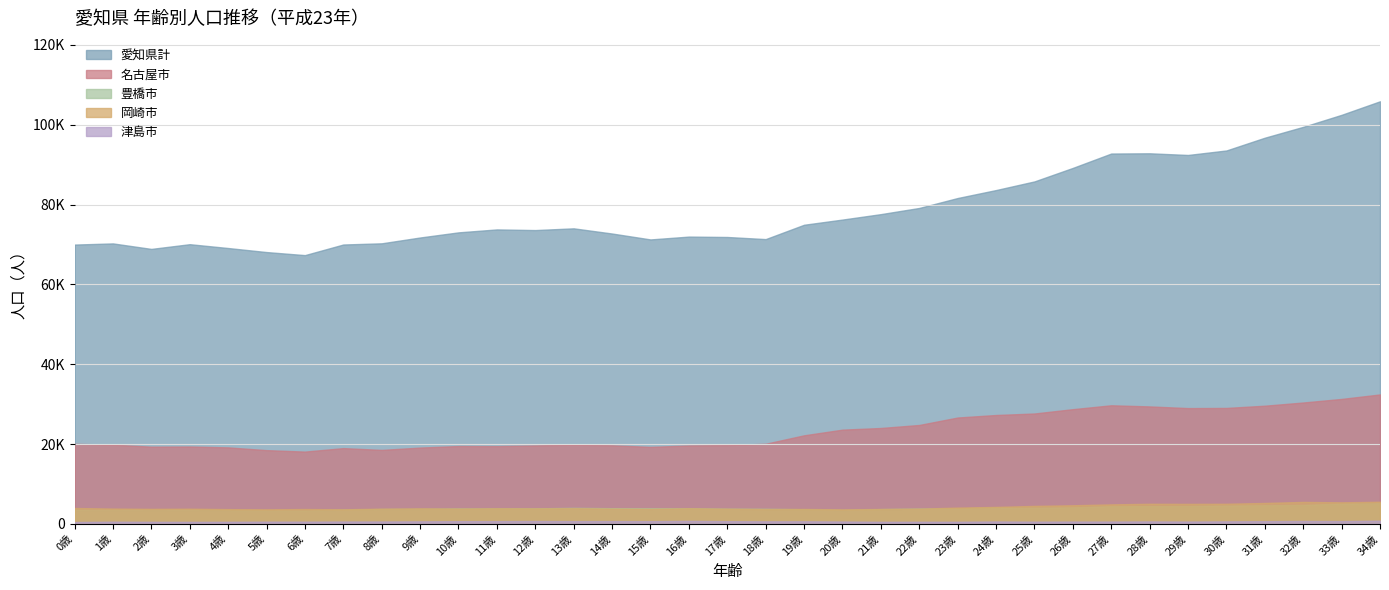

Reading left to right, what are all the values shown in this chart?

愛知県計: 0歳=69987	1歳=70277	2歳=68899	3歳=70082	4歳=69123	5歳=68111	6歳=67345	7歳=70005	8歳=70301	9歳=71761	10歳=73046	11歳=73782	12歳=73619	13歳=74053	14歳=72754	15歳=71275	16歳=71985	17歳=71886	18歳=71358	19歳=74951	20歳=76250	21歳=77611	22歳=79160	23歳=81649	24歳=83643	25歳=85808	26歳=89194	27歳=92794	28歳=92853	29歳=92434	30歳=93561	31歳=96758	32歳=99480	33歳=102491	34歳=105882
名古屋市: 0歳=20075	1歳=19863	2歳=19355	3歳=19398	4歳=19180	5歳=18491	6歳=18125	7歳=18997	8歳=18548	9歳=19132	10歳=19520	11歳=19497	12歳=19668	13歳=19866	14歳=19701	15歳=19301	16歳=19665	17歳=19755	18歳=20091	19歳=22204	20歳=23624	21歳=24038	22歳=24795	23歳=26661	24歳=27292	25歳=27670	26歳=28754	27歳=29726	28歳=29442	29歳=29023	30歳=29060	31歳=29621	32歳=30424	33歳=31319	34歳=32444
津島市: 0歳=483	1歳=569	2歳=537	3歳=526	4歳=540	5歳=574	6歳=574	7歳=612	8歳=619	9歳=650	10歳=692	11歳=702	12歳=732	13歳=702	14歳=713	15歳=692	16歳=767	17歳=689	18歳=654	19歳=664	20歳=614	21歳=538	22歳=551	23歳=545	24歳=626	25歳=573	26歳=601	27歳=601	28歳=635	29歳=600	30歳=648	31歳=689	32歳=742	33歳=712	34歳=815
豊橋市: 0歳=3540	1歳=3503	2歳=3519	3歳=3509	4歳=3478	5歳=3442	6歳=3377	7歳=3583	8歳=3748	9歳=3786	10歳=3874	11歳=3891	12歳=3913	13歳=4026	14歳=3946	15歳=3922	16歳=3935	17歳=3818	18歳=3793	19歳=3686	20歳=3502	21歳=3726	22歳=3848	23歳=3897	24歳=4123	25歳=4059	26歳=4159	27歳=4437	28歳=4453	29歳=4484	30歳=4593	31歳=4678	32歳=4759	33歳=5102	34歳=5189
岡崎市: 0歳=3995	1歳=3849	2歳=3776	3歳=3816	4歳=3713	5歳=3661	6歳=3735	7歳=3670	8歳=3825	9歳=3906	10歳=3859	11歳=3923	12歳=3905	13歳=3941	14歳=3861	15歳=3788	16歳=3933	17歳=3822	18歳=3732	19歳=3750	20歳=3654	21歳=3743	22歳=3836	23歳=4096	24歳=4266	25歳=4522	26歳=4678	27歳=4904	28歳=5051	29歳=5026	30歳=5054	31歳=5257	32歳=5518	33歳=5419	34歳=5561